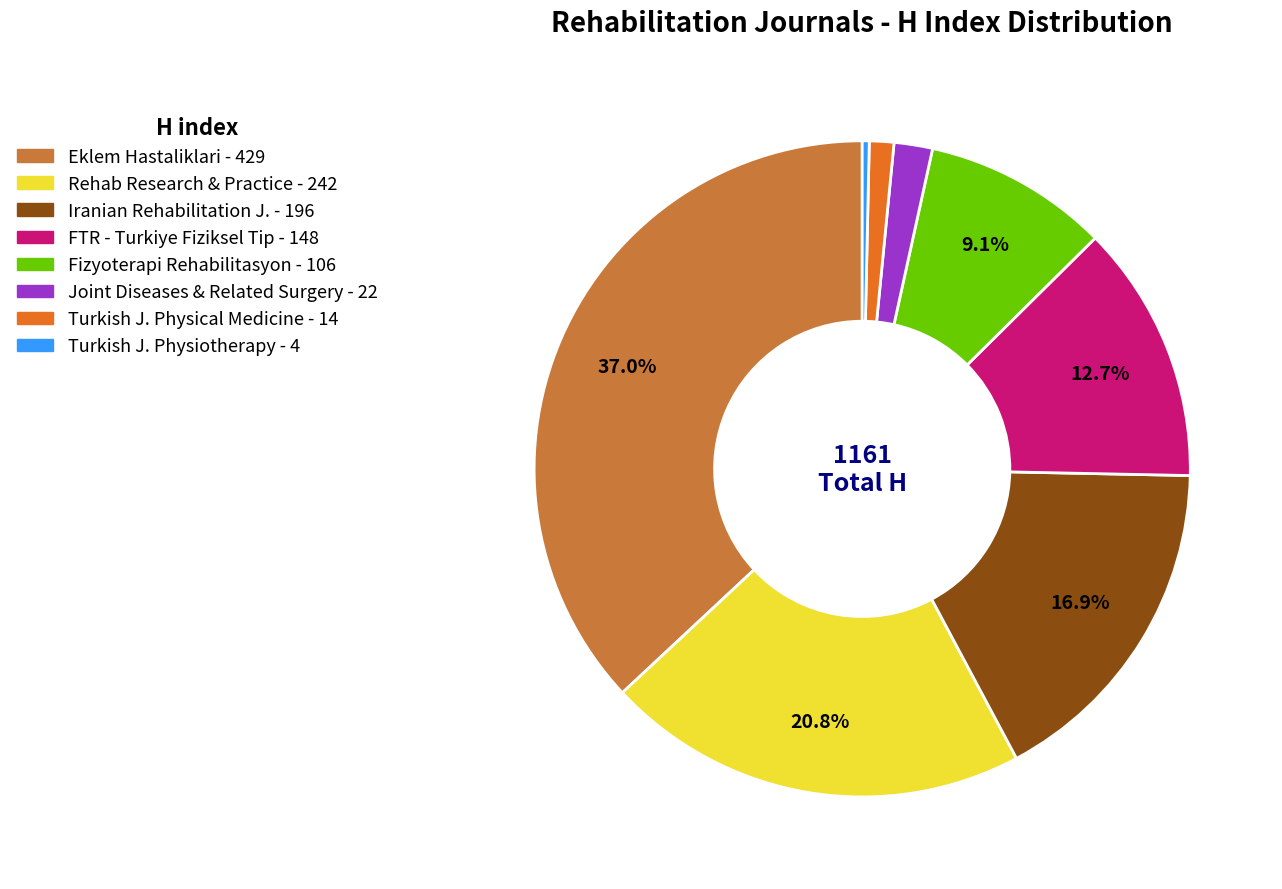

How many segments does this pie chart have?

8